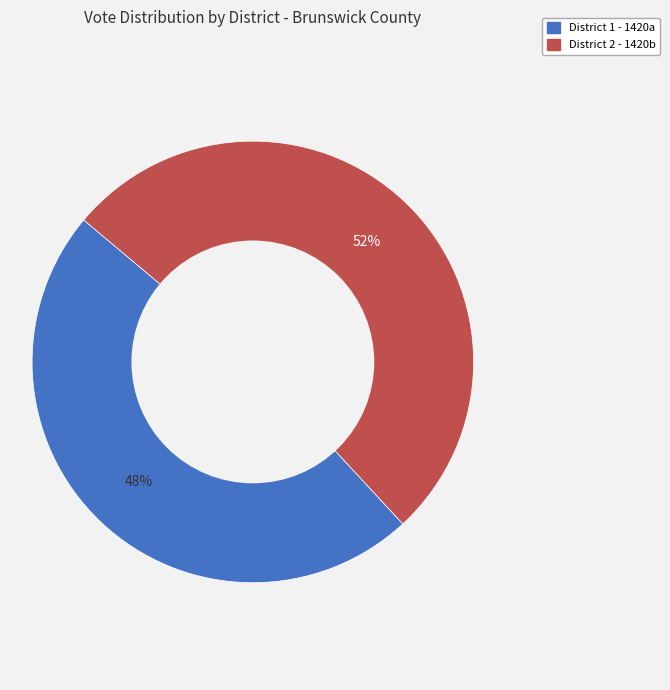

To the nearest percent, what is the average slice percentage?

50%